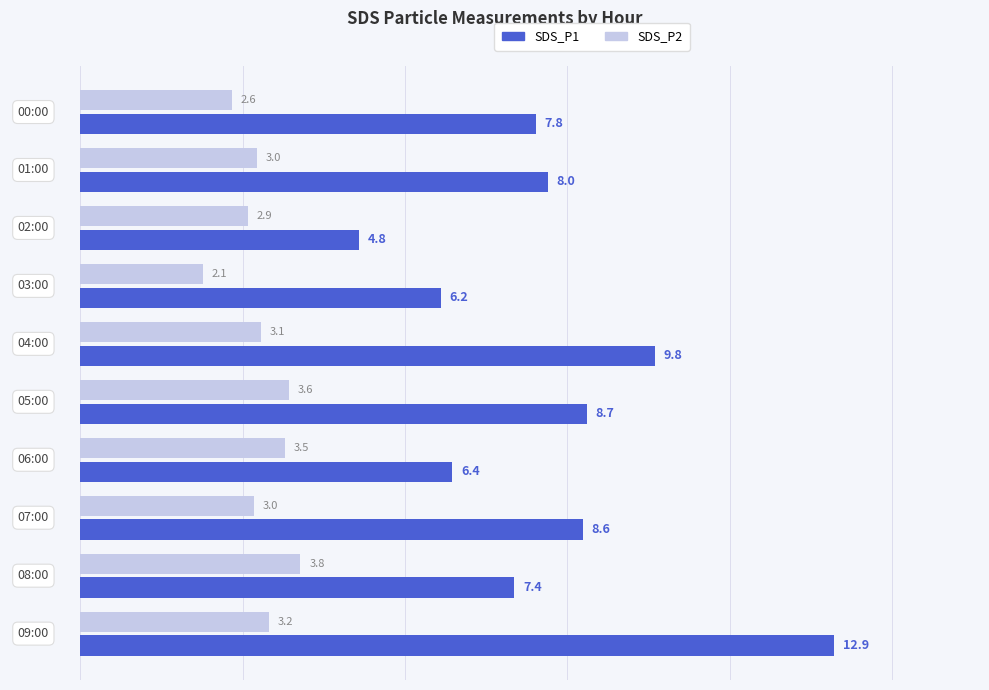

What is the difference between the maximum and minimum values in the SDS_P2 series?

1.7